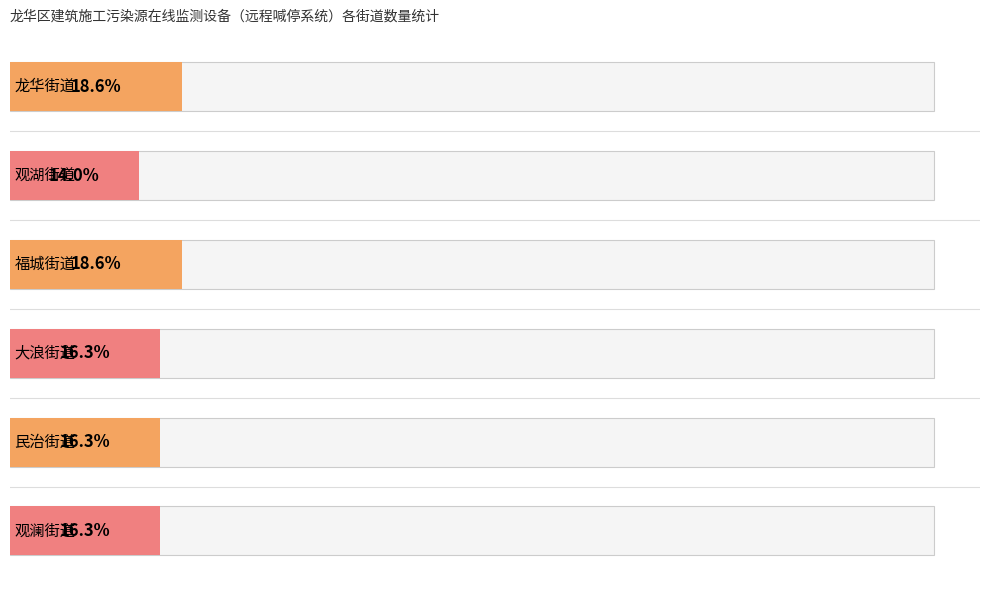

At which category does the chart reach its peak across all series?

龙华街道